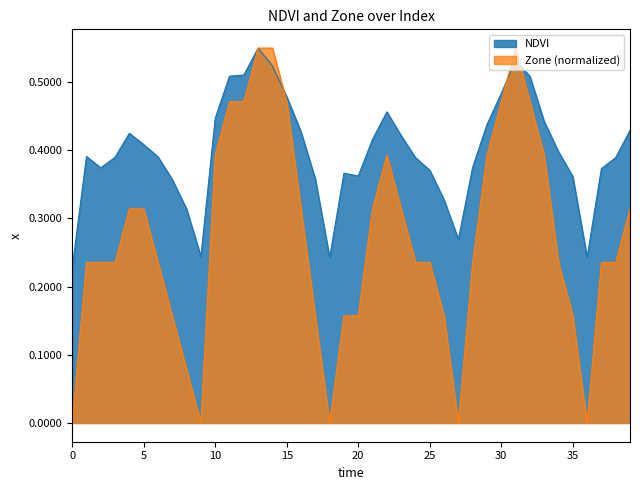

What is the greatest value displayed?

0.5